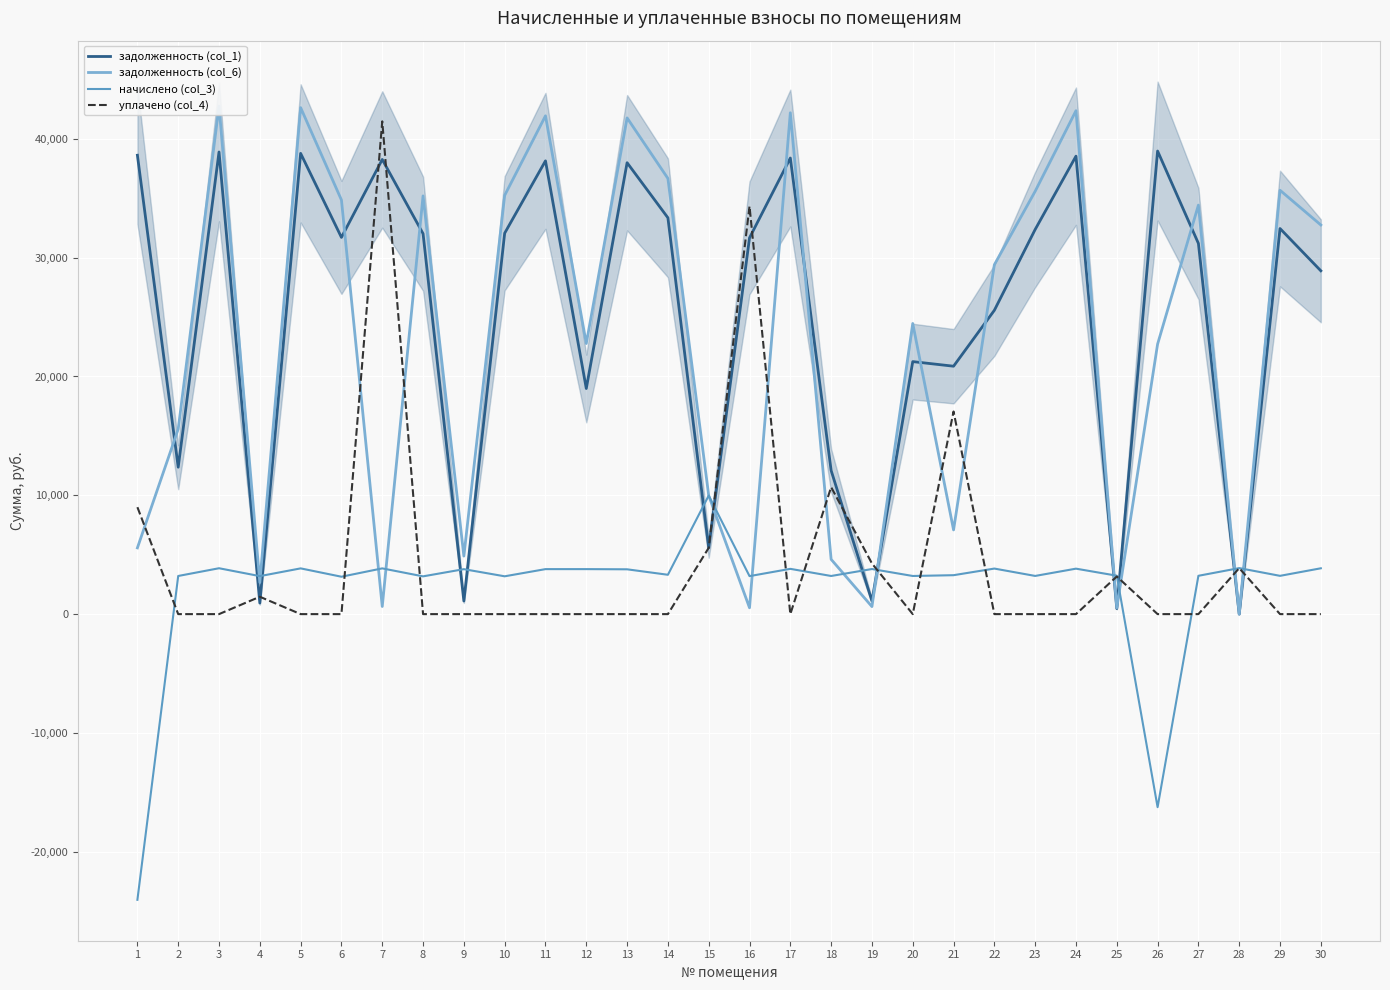

True or false: задолженность (col_1) and начислено (col_3) intersect in this chart.

True